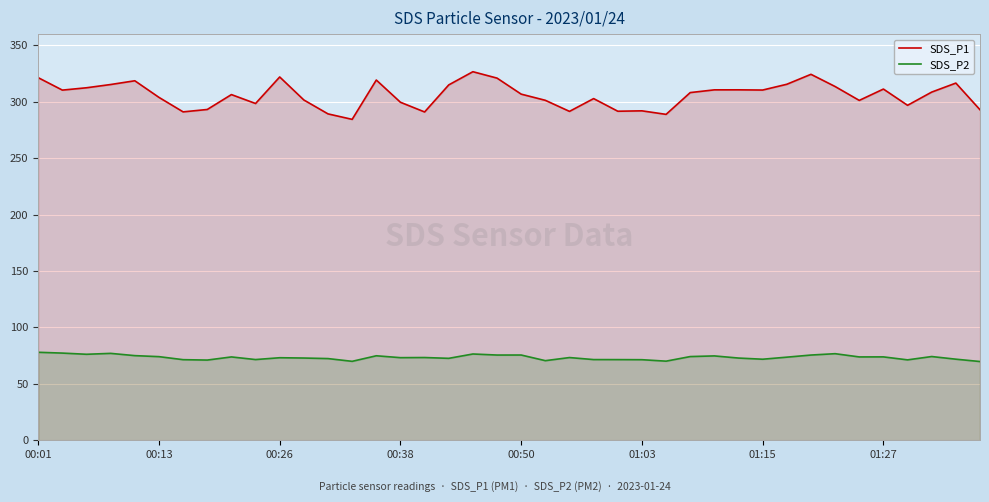

True or false: SDS_P2 and SDS_P1 intersect in this chart.

False